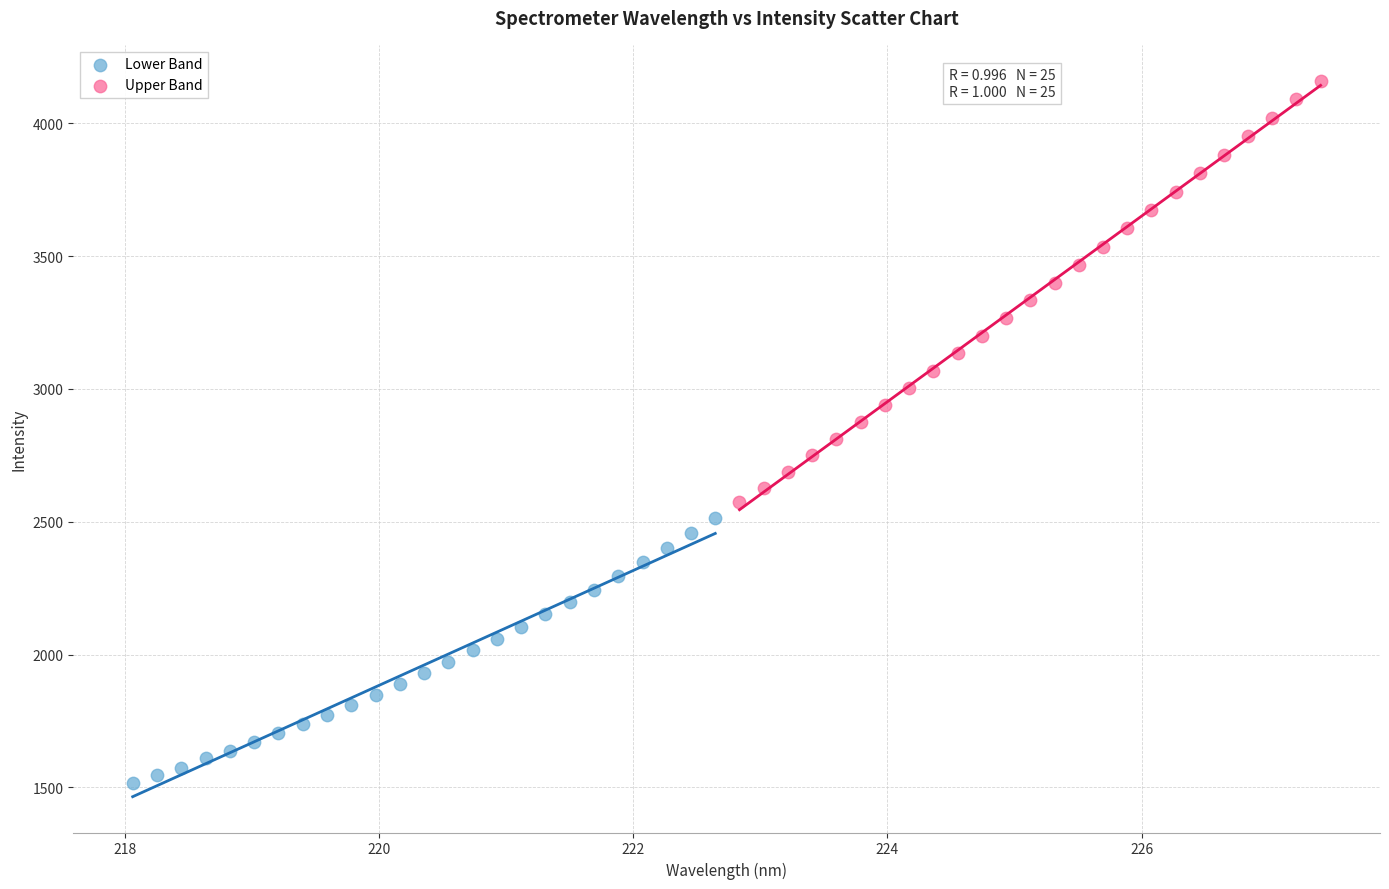

Which series contains the lowest Y value?

Lower Band